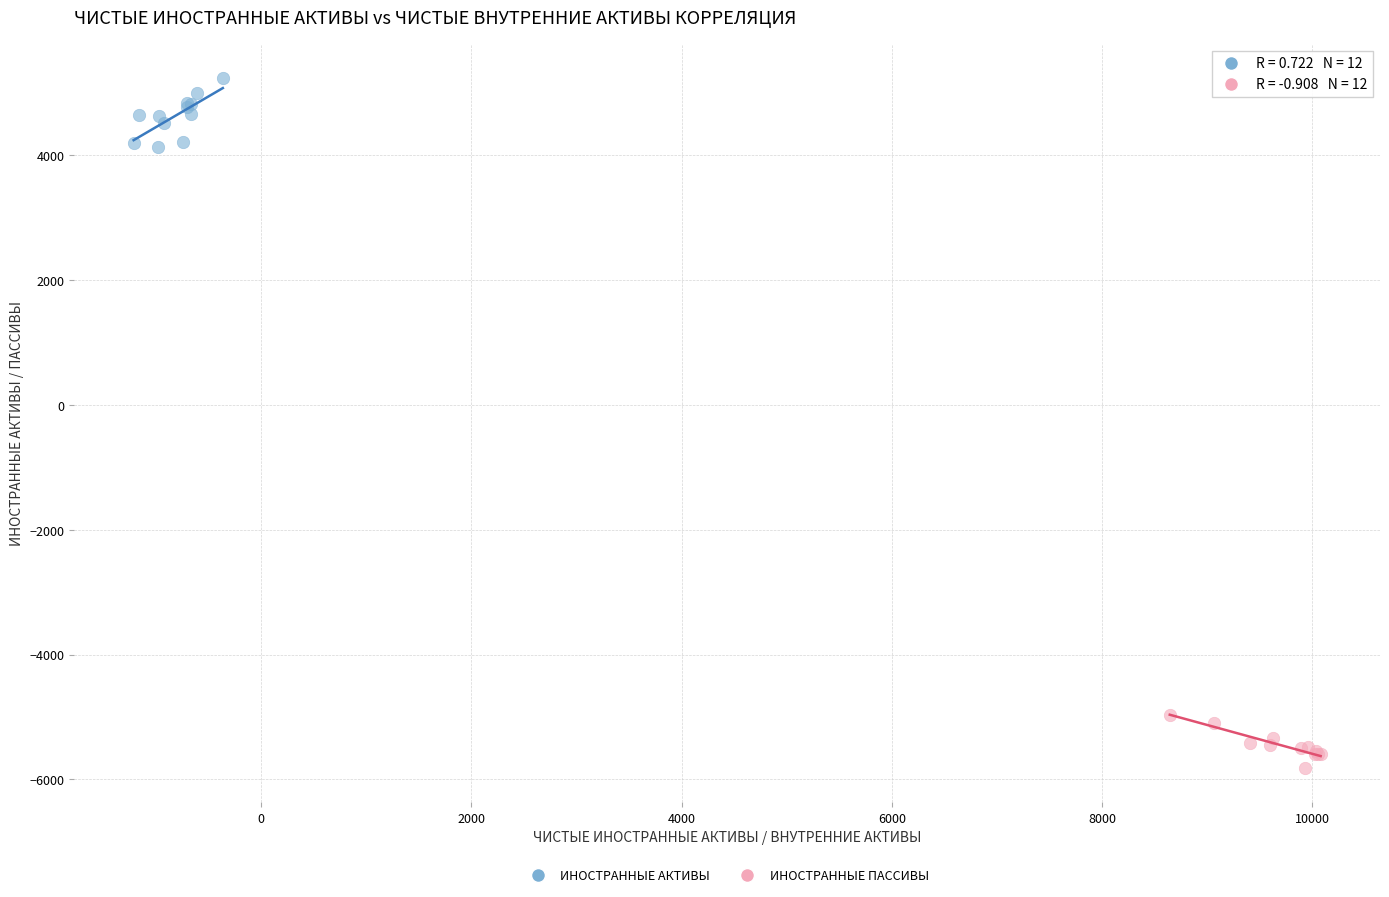

What are all the series names shown in the legend?

ИНОСТРАННЫЕ АКТИВЫ, ИНОСТРАННЫЕ ПАССИВЫ